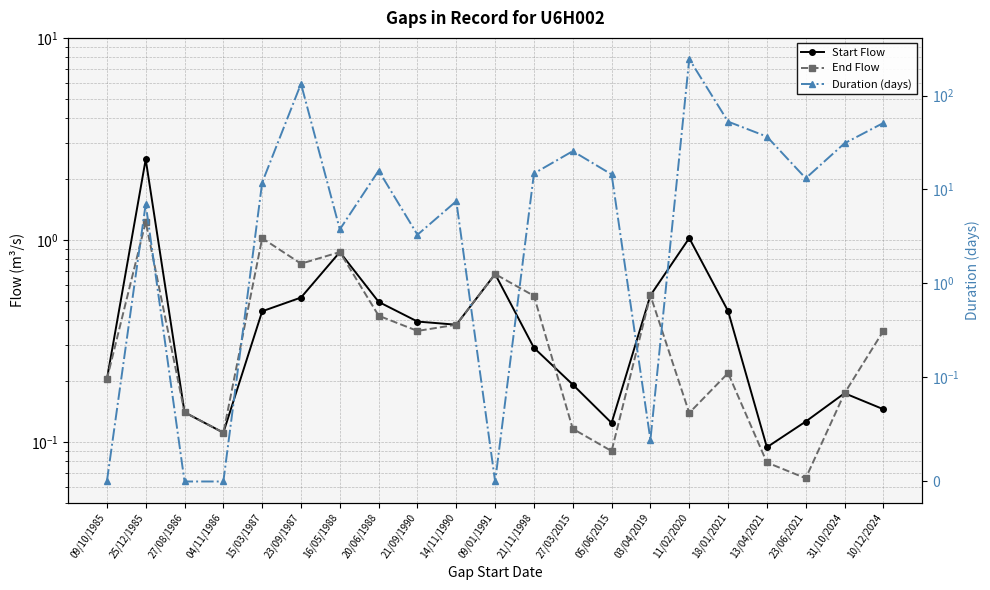

At which category does Start Flow reach its first local valley?

04/11/1986